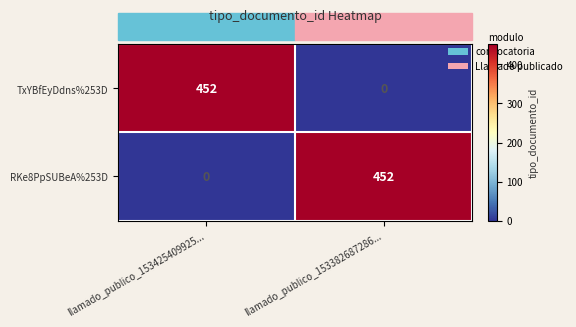

At which label is RKe8PpSUBeA%253D closest to 226?

llamado_publico_153425409925...